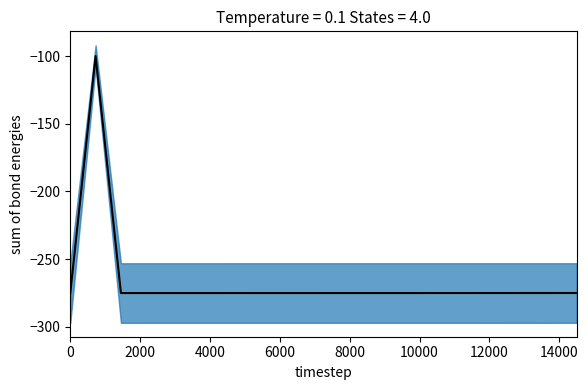

Where is the data nearest to the value -187?

2000